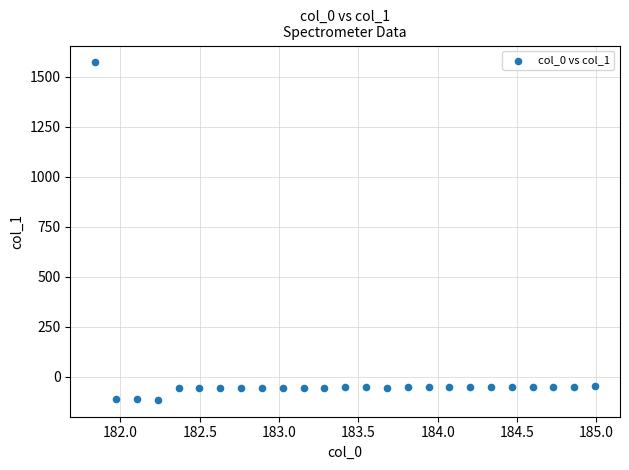

What is the range of Y values (max minus min)?

1687.7